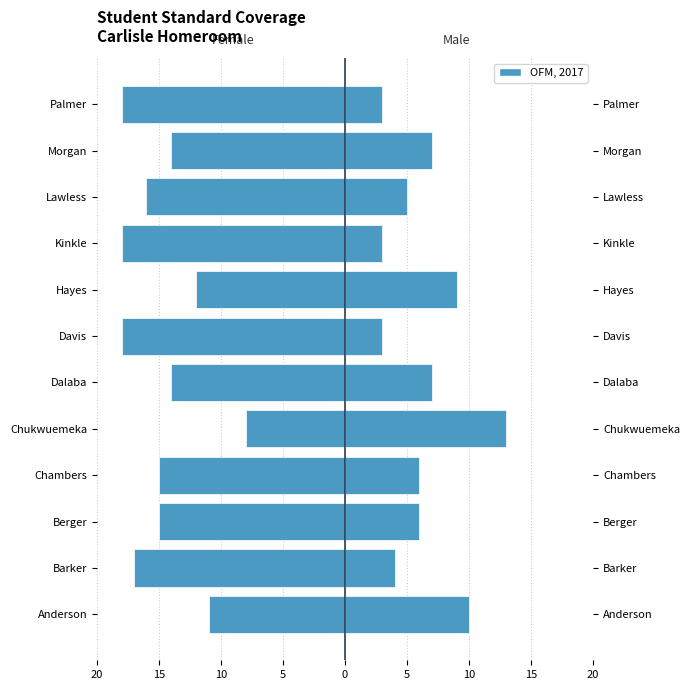

Rank the series by their average value, from highest to lowest.

Male, Female